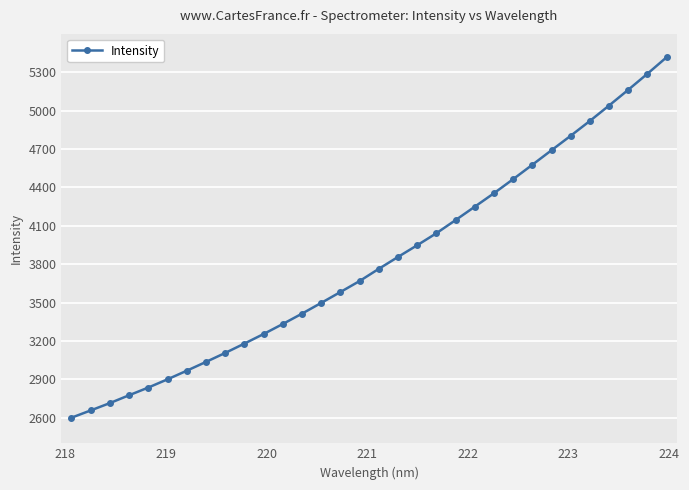

What is the difference between the maximum and second lowest values?

2760.0